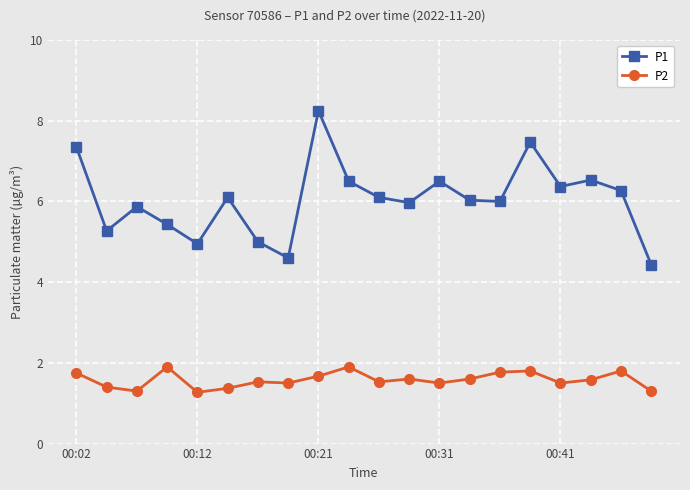

What is the difference between the maximum and minimum values in the P1 series?

3.8